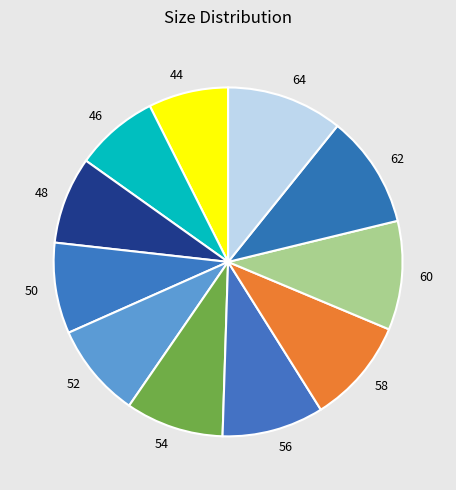

Do 46 and 50 together represent more than half of the pie?

No